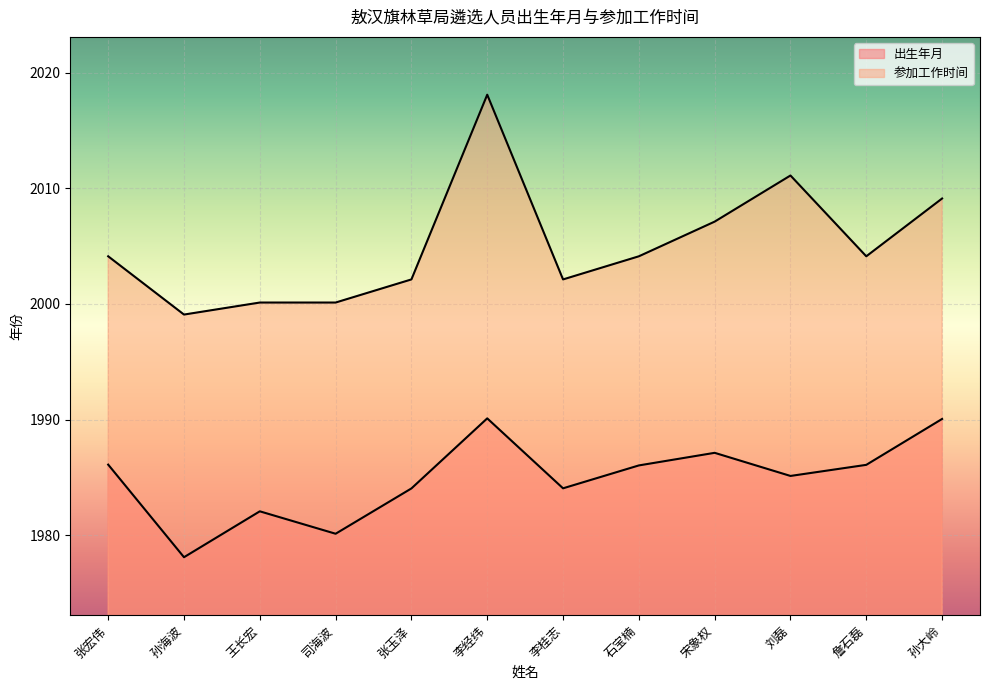

How many interior local peaks does the 参加工作时间 series have?

2